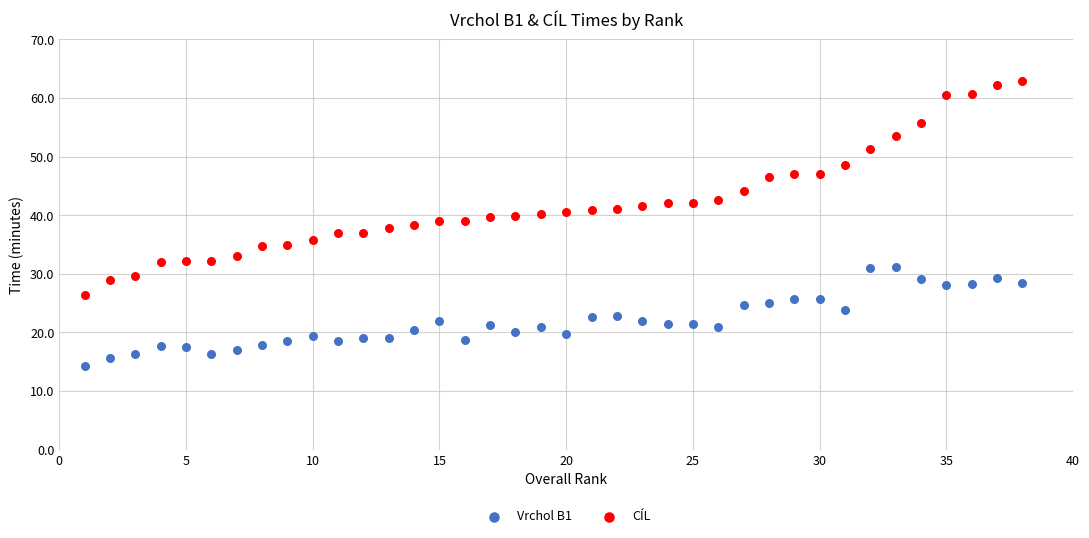

Across all data points, what is the range of X values (max minus min)?

37.0